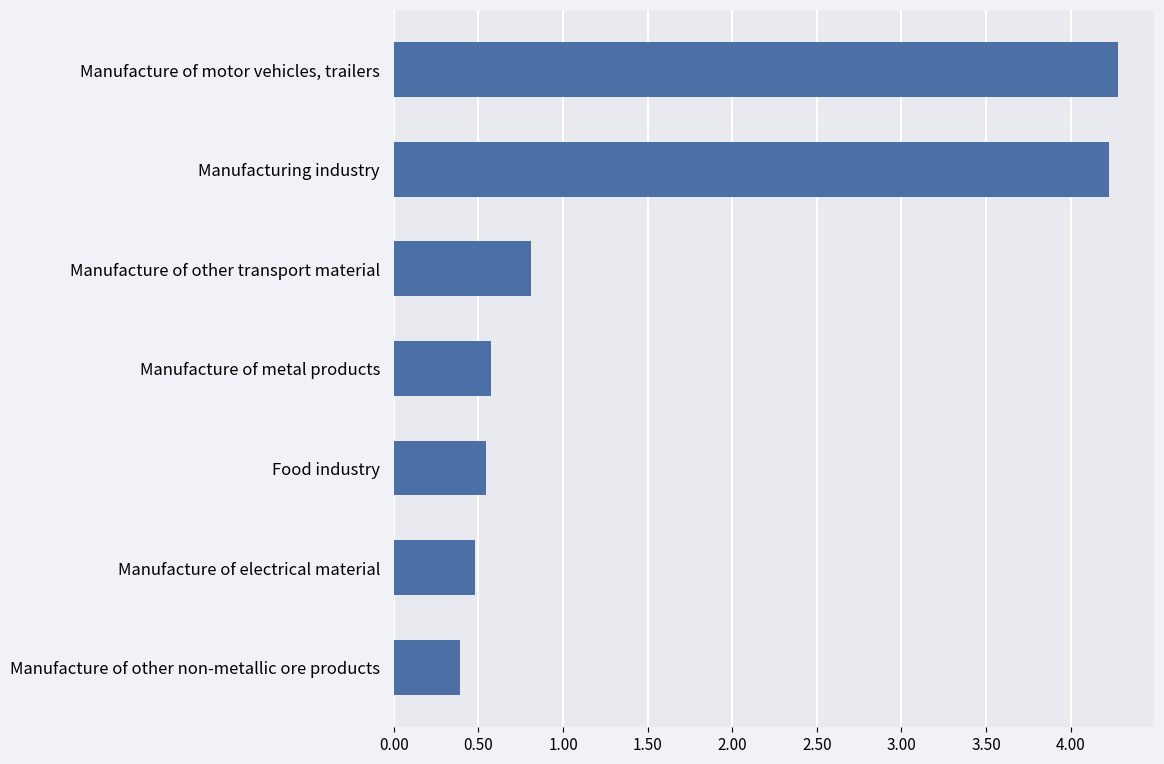

At which label is the value closest to 2?

Manufacture of other transport material